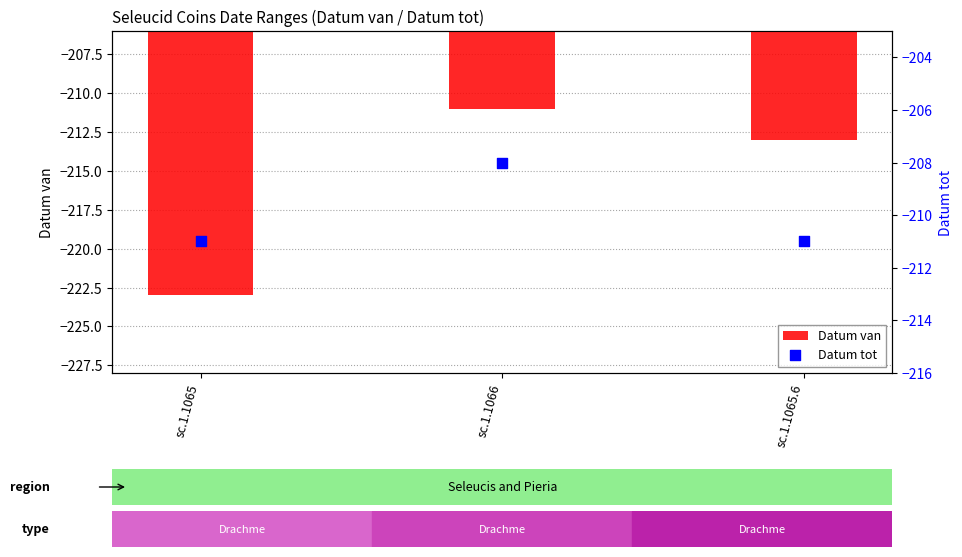

What is the total value across all series at sc.1.1066?

-419